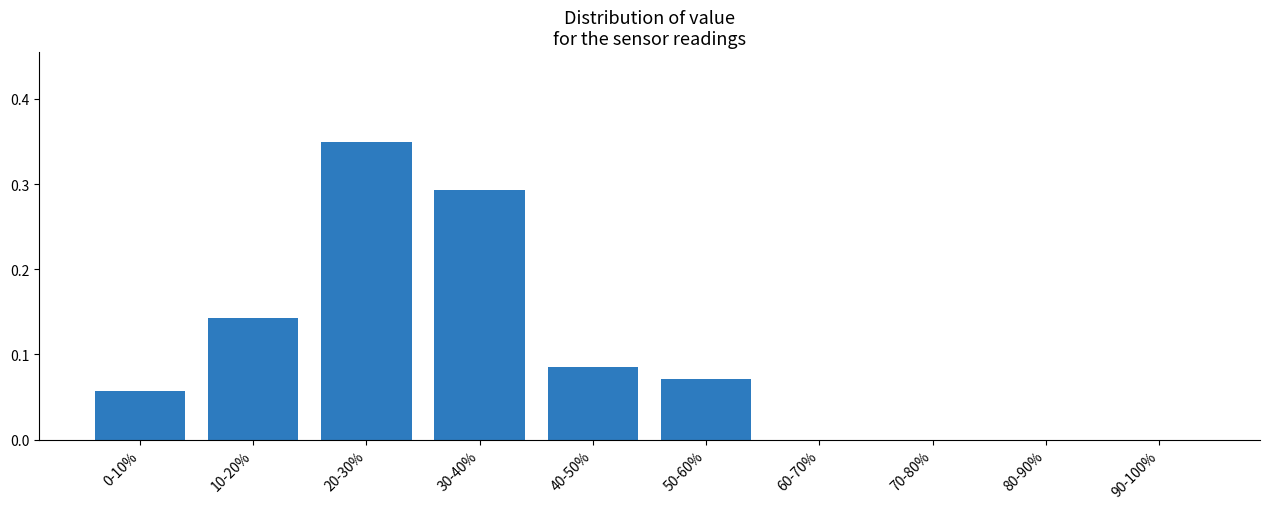

Is it true that the value at 10-20% is 0.2?

False